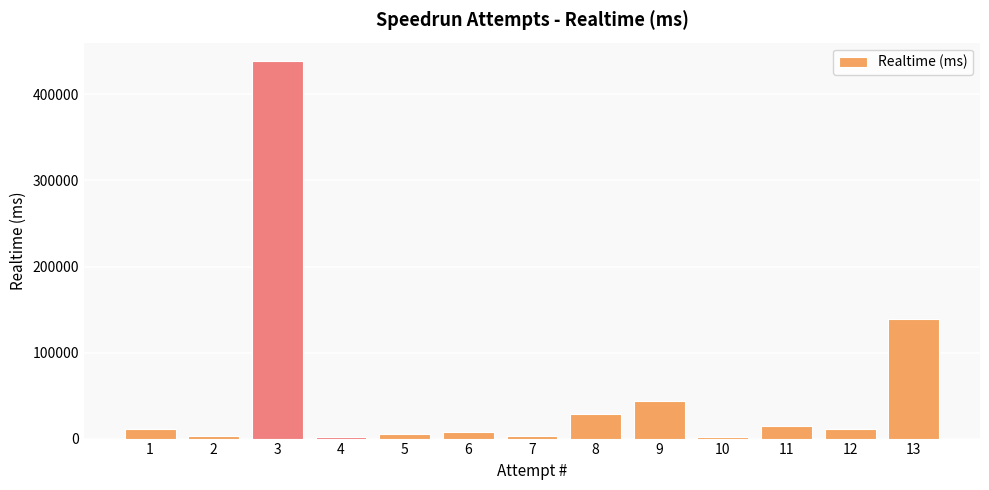

How many distinct data groups are displayed?

1